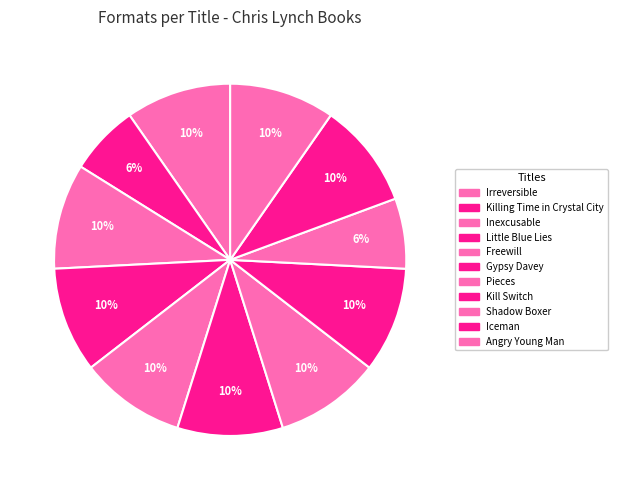

The Inexcusable slice represents 16% of the pie. True or false?

False